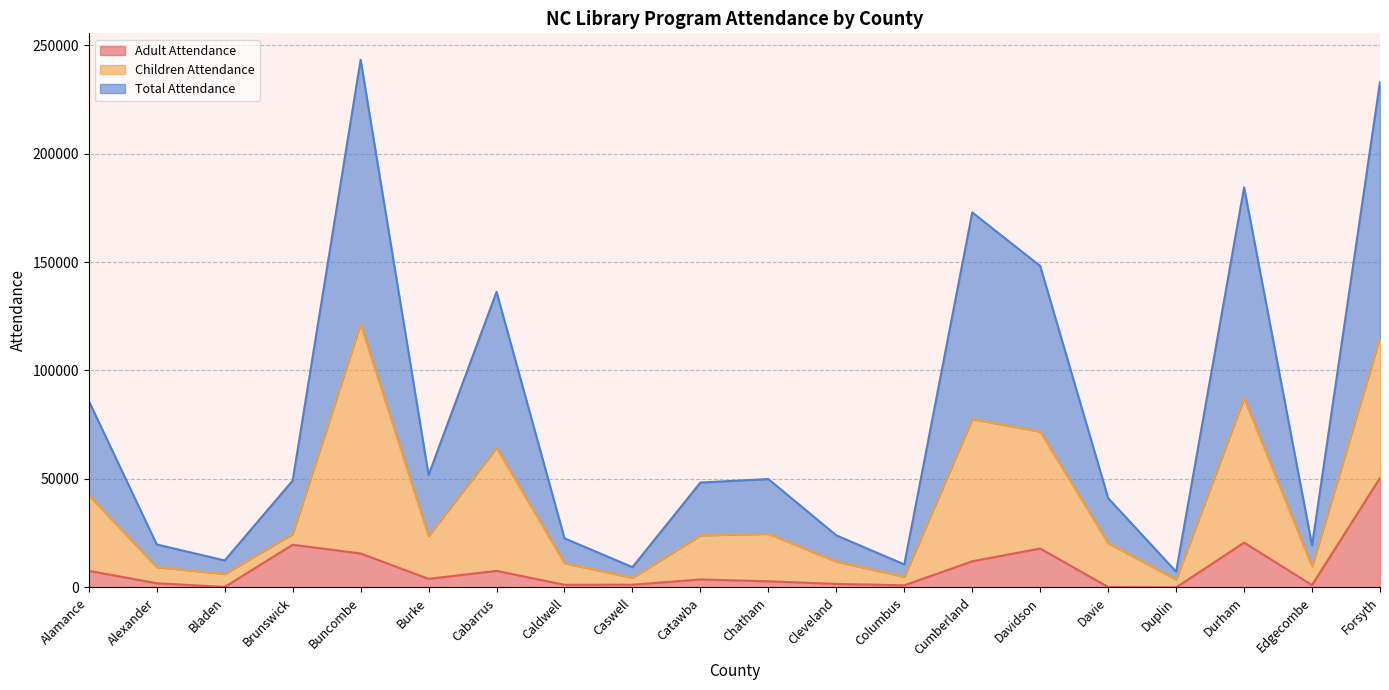

The value of Total Attendance at Cumberland is 87222. True or false?

False